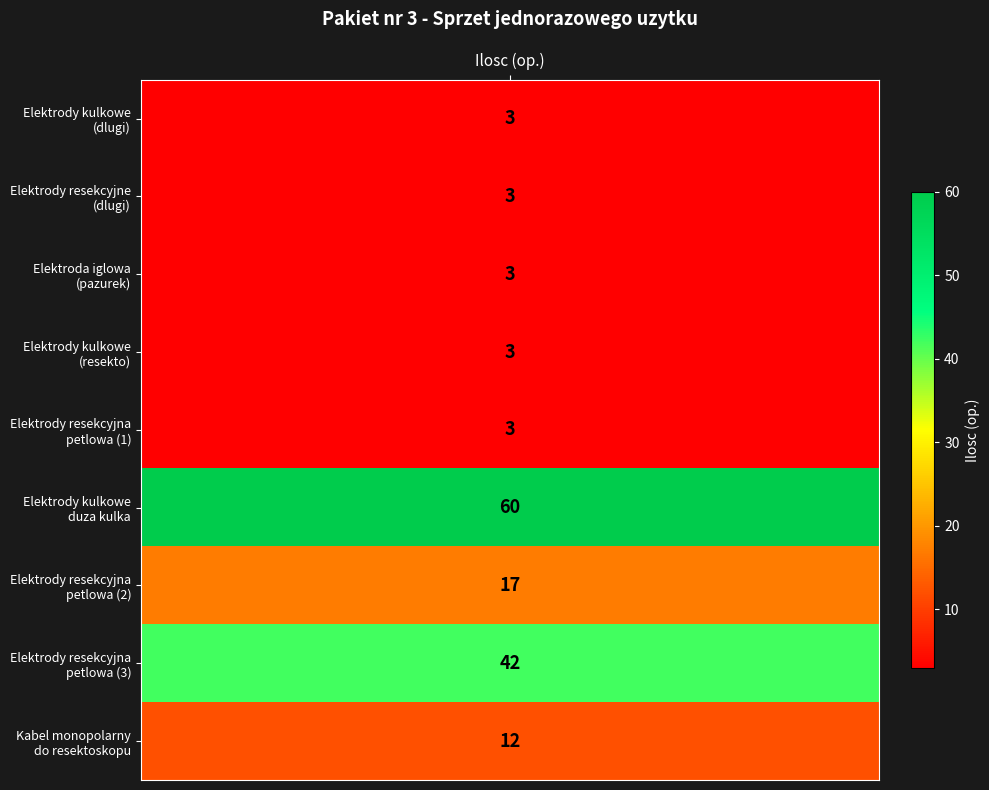

What is the difference between the second highest and minimum values?

39